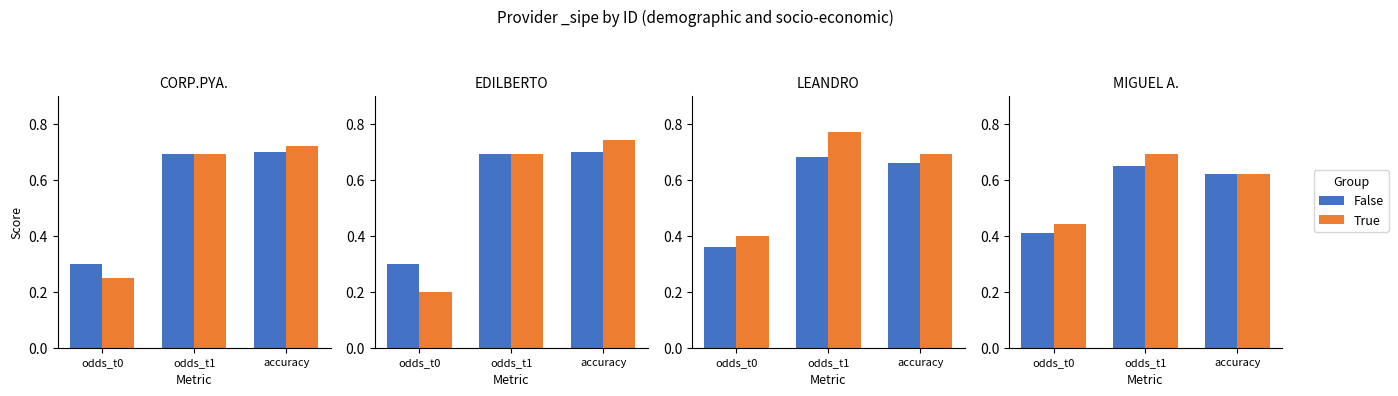

What is the sum of the False values at odds_t0 and accuracy?

1.0